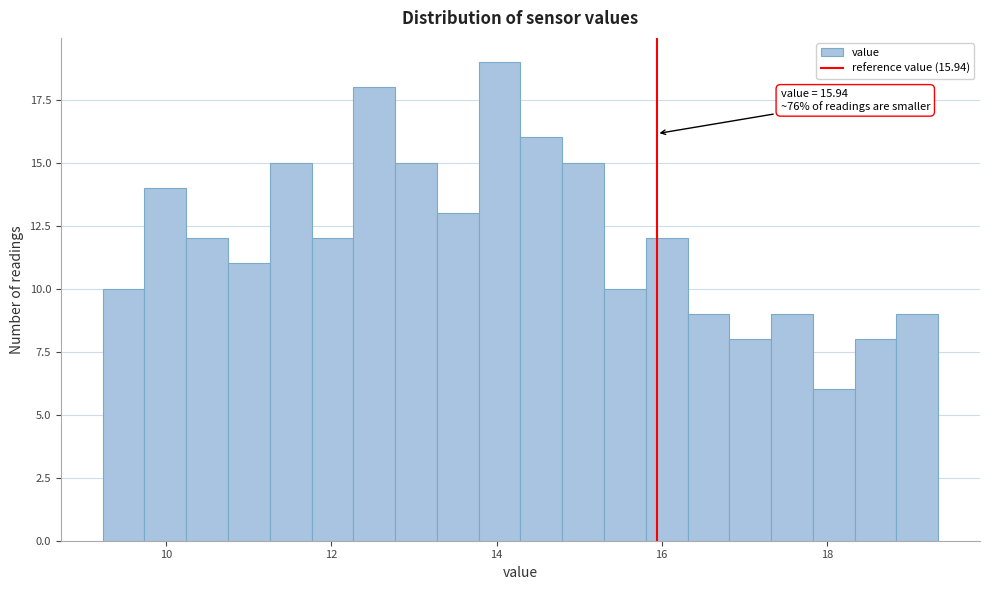

Around what value on the x-axis is the tallest bar? Give the approximate position of its centre, as read against the axis.

14.0